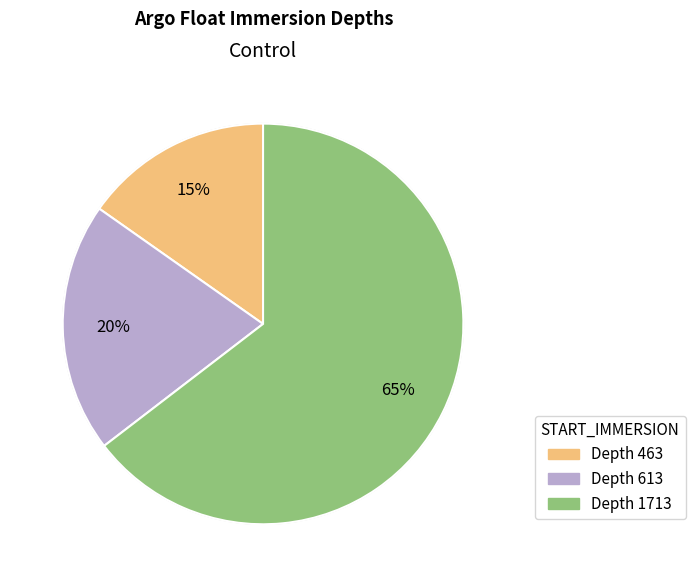

To the nearest percent, what is the average slice percentage?

33%